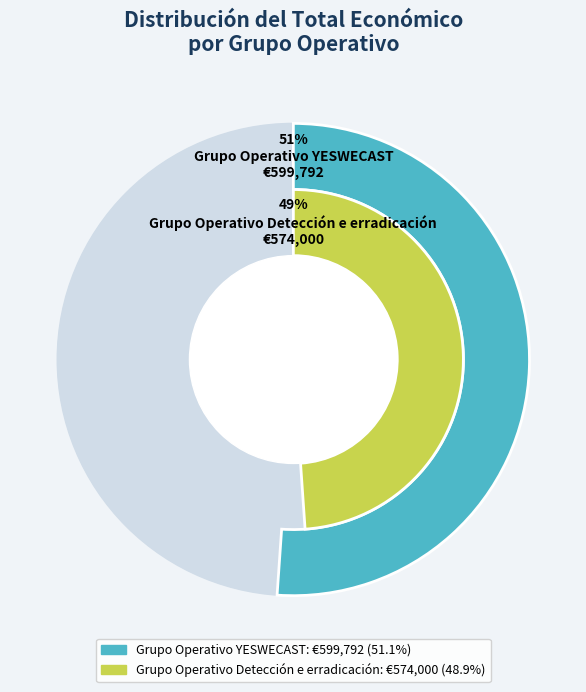

What is the change in value from Grupo Operativo YESWECAST to Grupo Operativo Detección e erradicación?

-25792